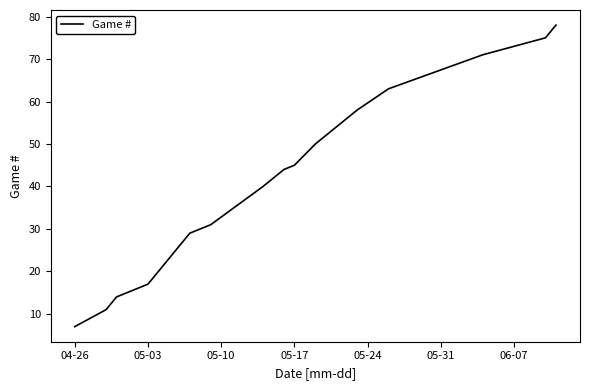

What is the difference between the maximum and minimum values?

71